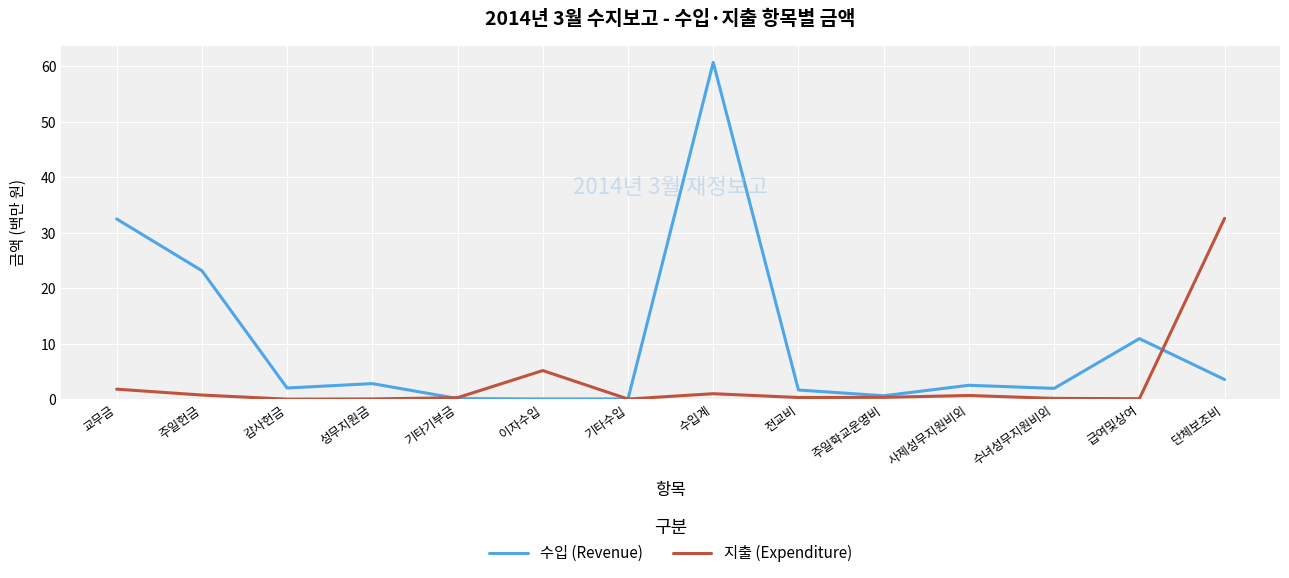

What is the difference between the maximum and minimum values in the 수입 (Revenue) series?

60.6